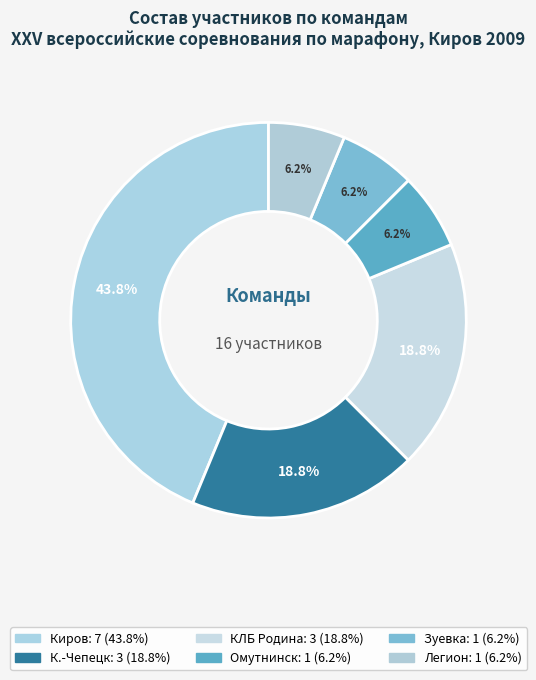

Is К.-Чепецк the majority of the pie?

No